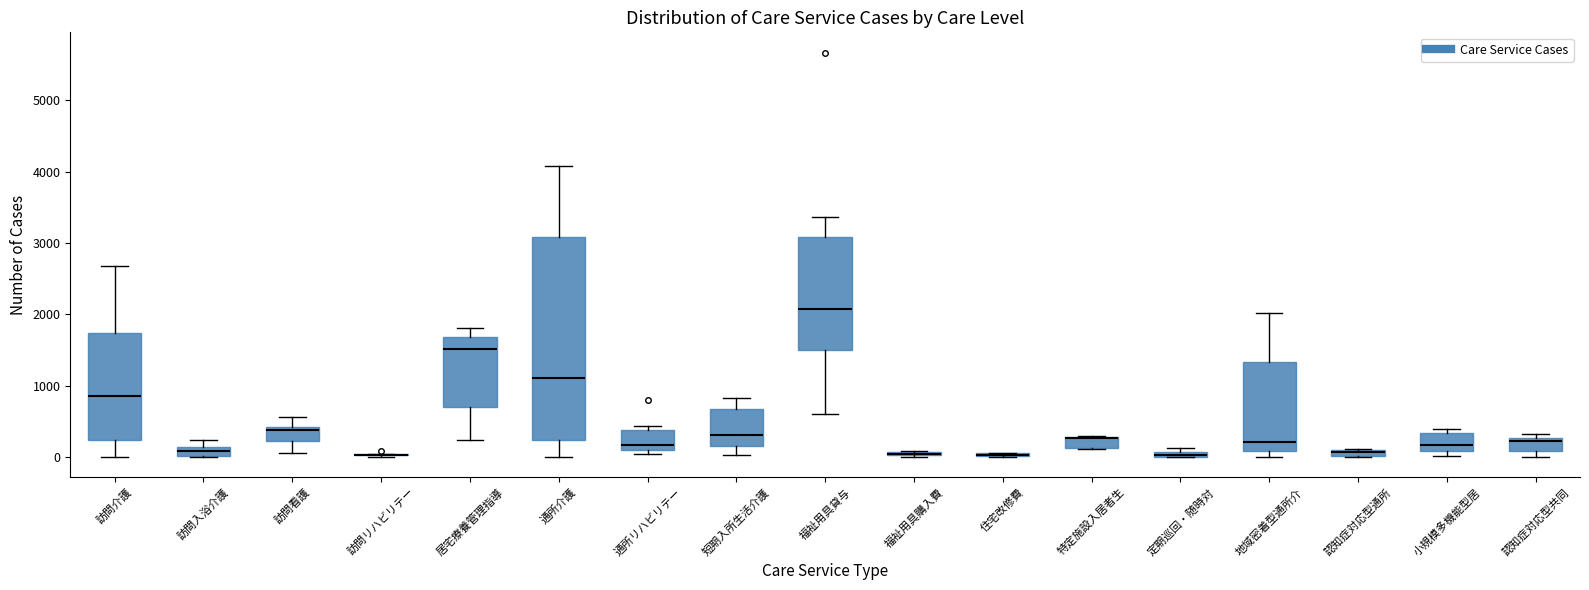

Which box is the tallest, from its lower edge to its upper edge?

通所介護